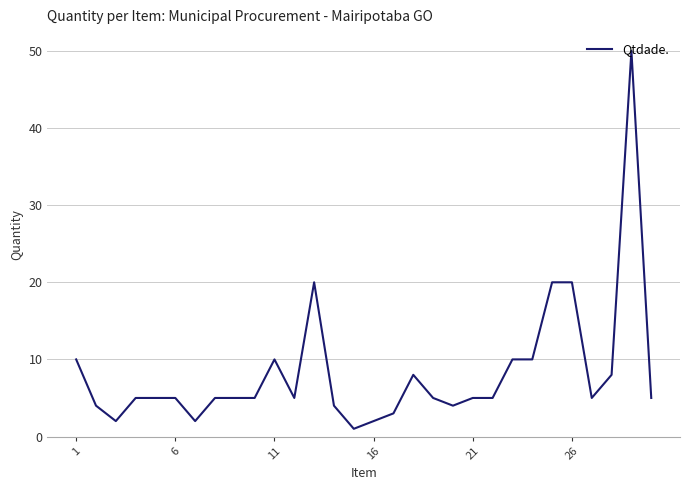

What is the maximum value shown in the chart?

50